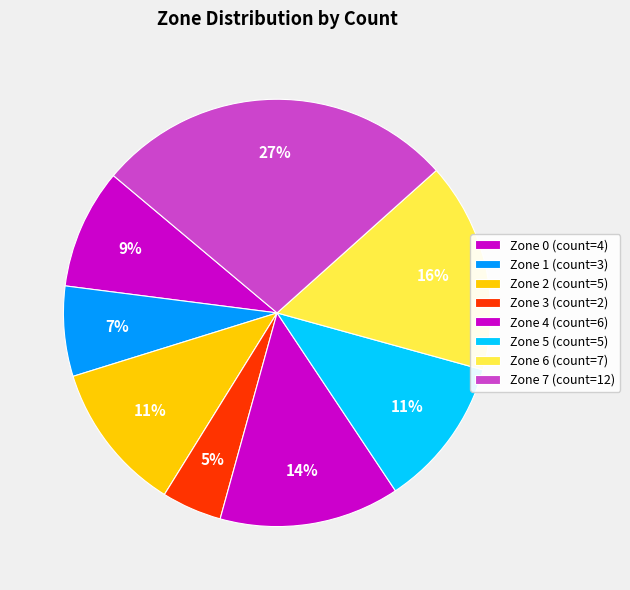

How many segments does this pie chart have?

8